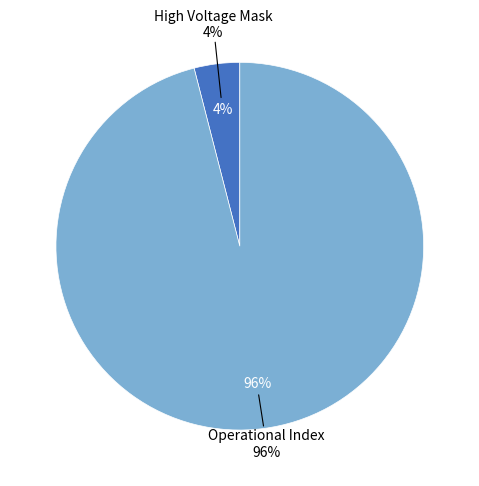

How much of the chart is everything except Operational Index?

4.0%